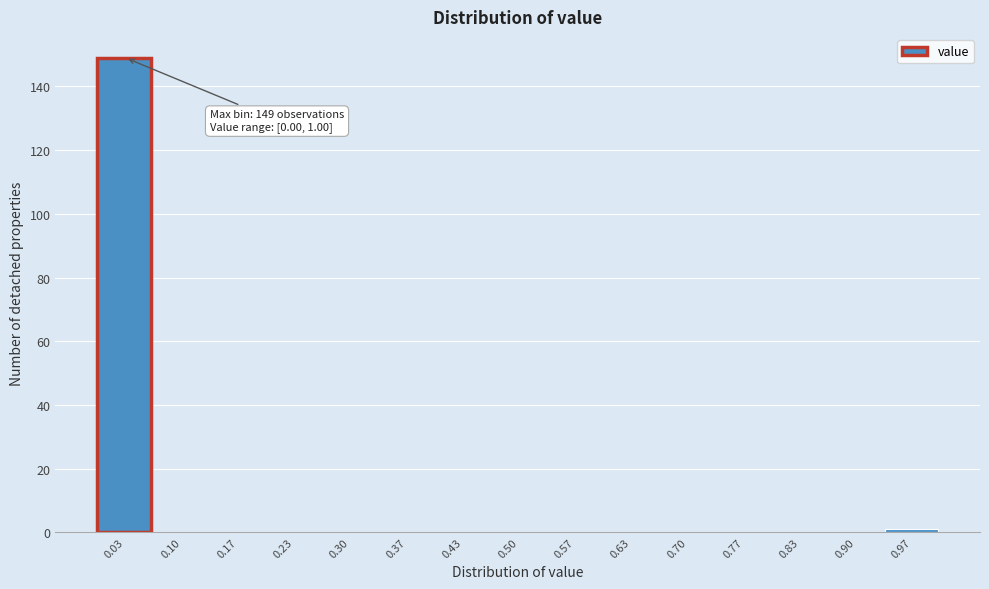

Over which range of the x-axis is the bar tallest?

0.00 to 0.07